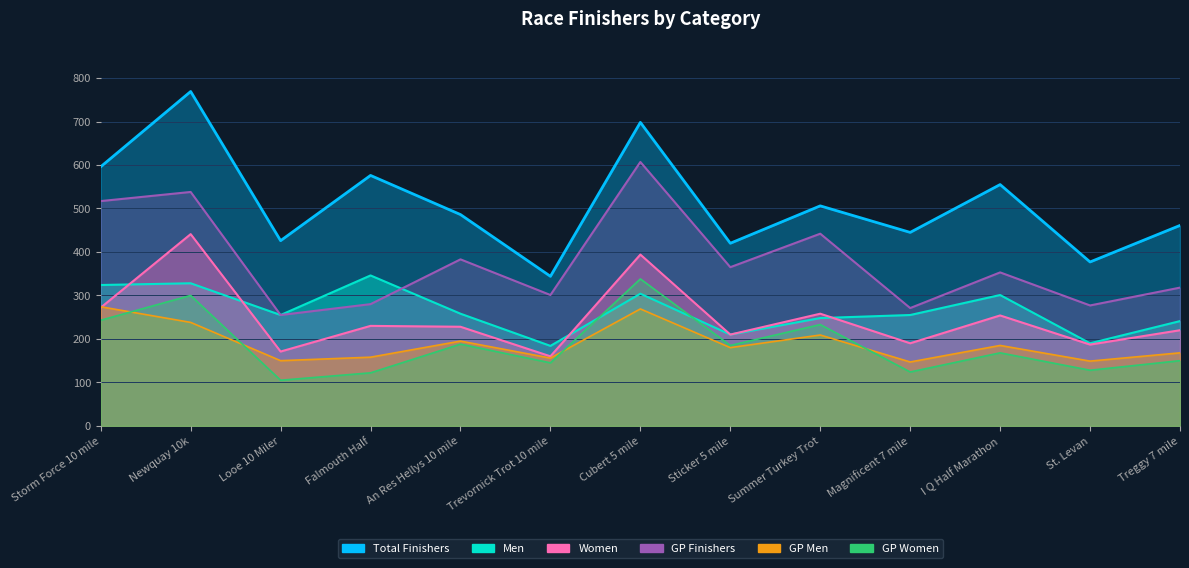

True or false: Men and GP Men intersect in this chart.

False